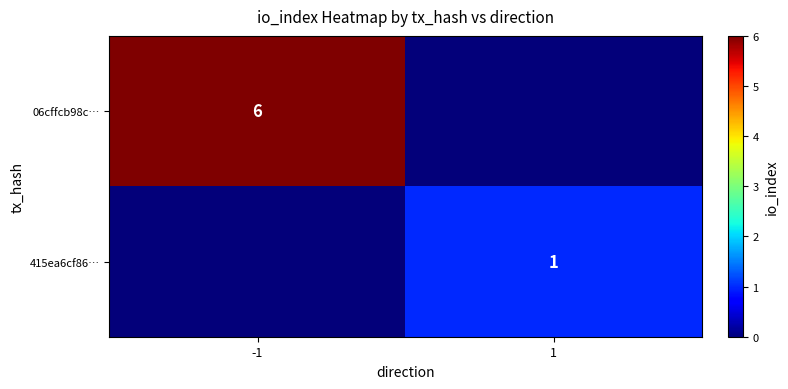

The 415ea6cf86… series shows 1.7 at 1. True or false?

False